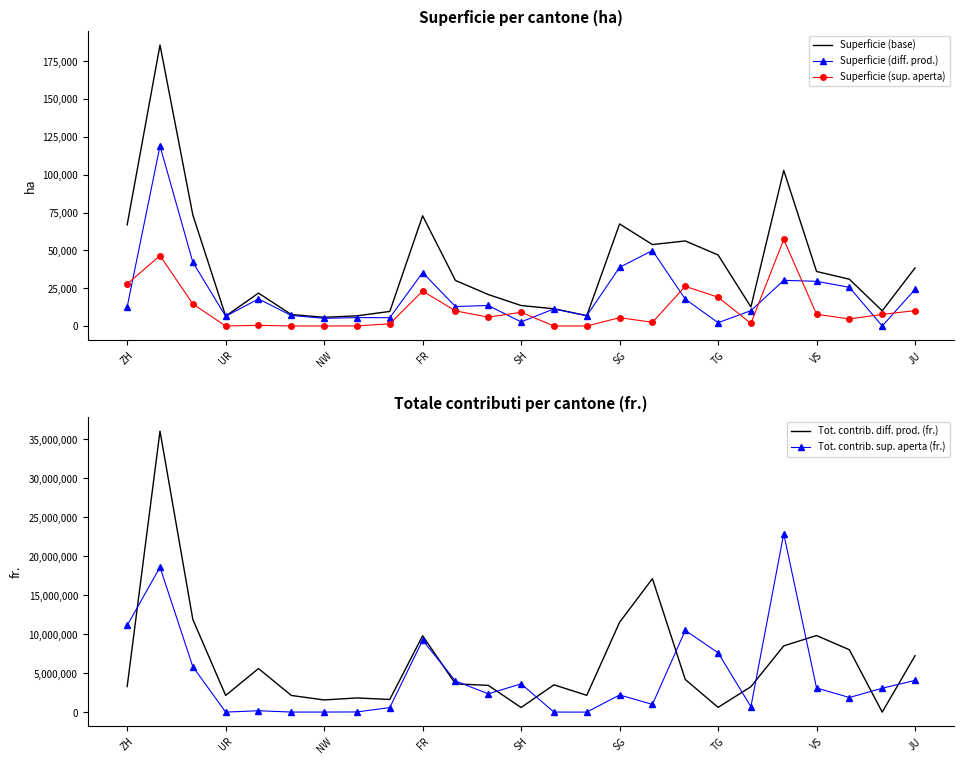

What is the highest value of the Superficie (base) series?

185681